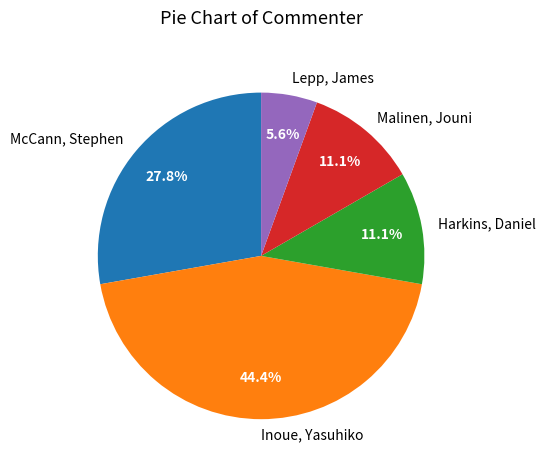

Does Lepp, James account for over 50% of the chart?

No